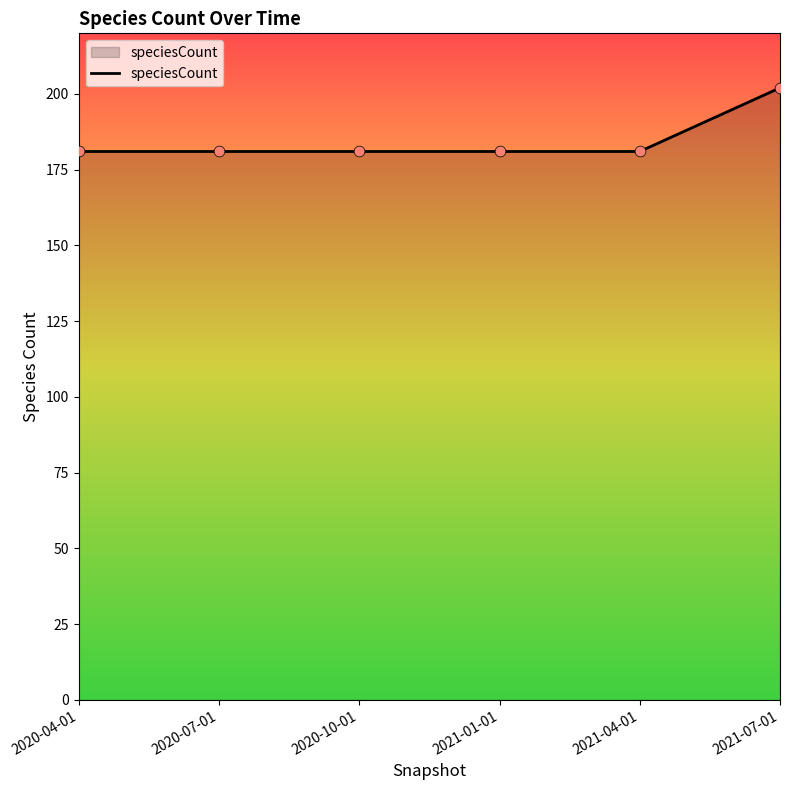

What is the ratio of the value at 2020-07-01 to the value at 2020-10-01?

1.0